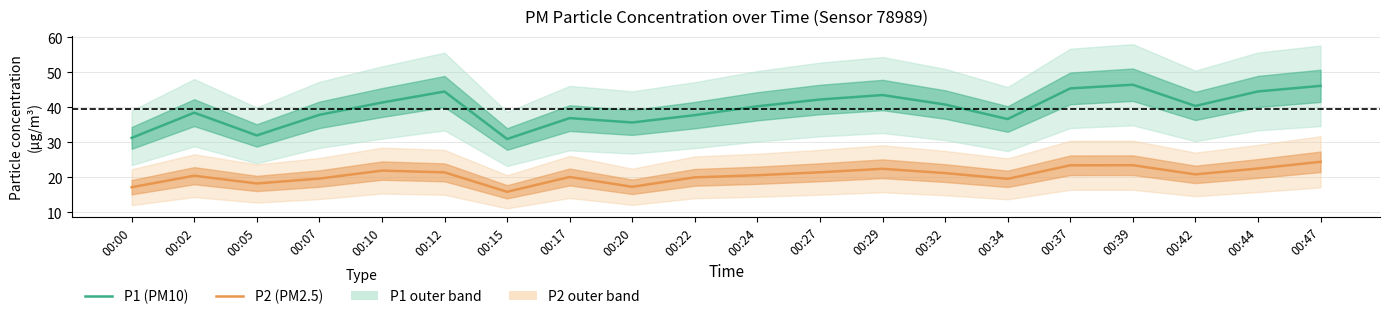

True or false: P2 (PM2.5) and P1 (PM10) intersect in this chart.

False